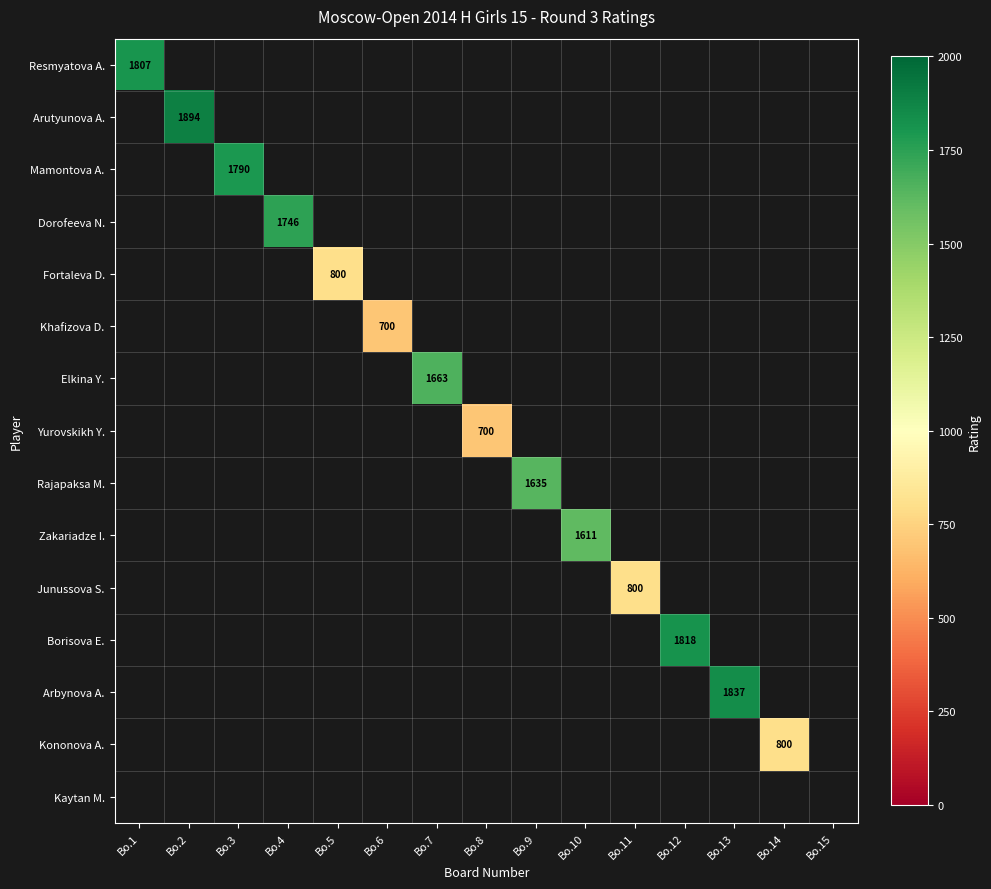

How many values in the Junussova S. series exceed 0?

1